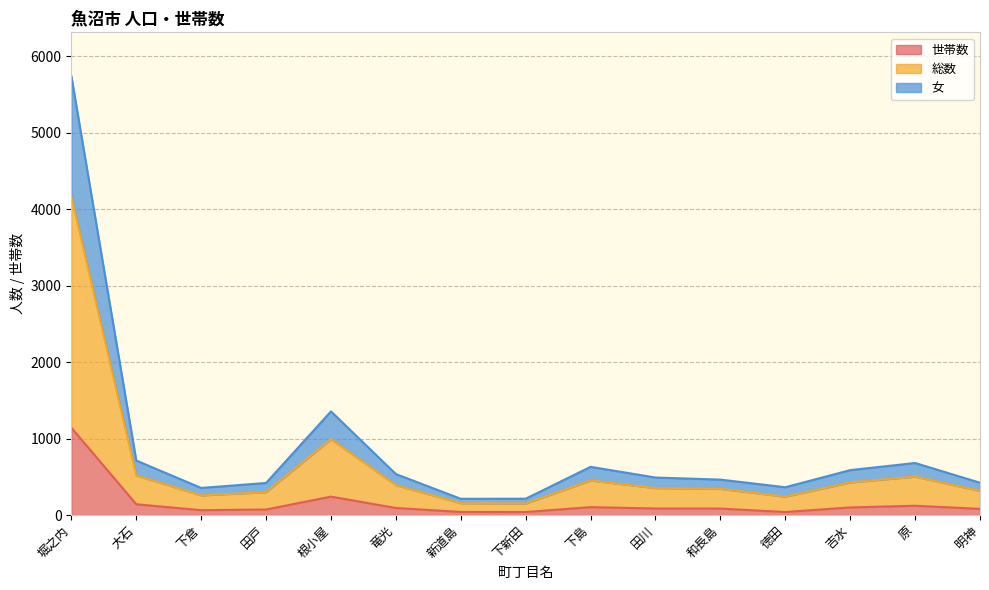

The 女 series shows 212 at 新道島. True or false?

True